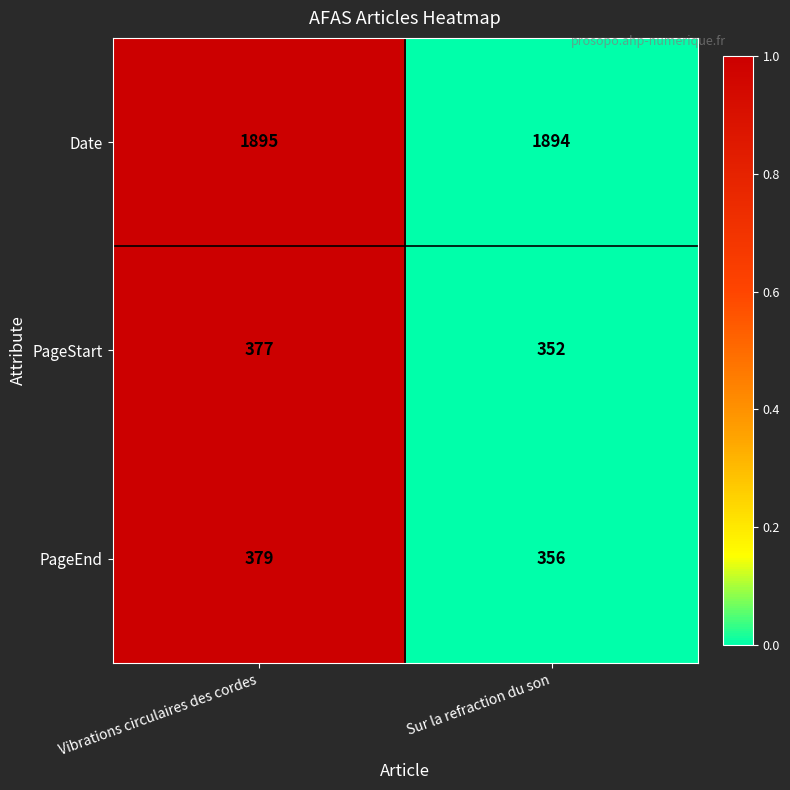

How many data points does each series have?

2